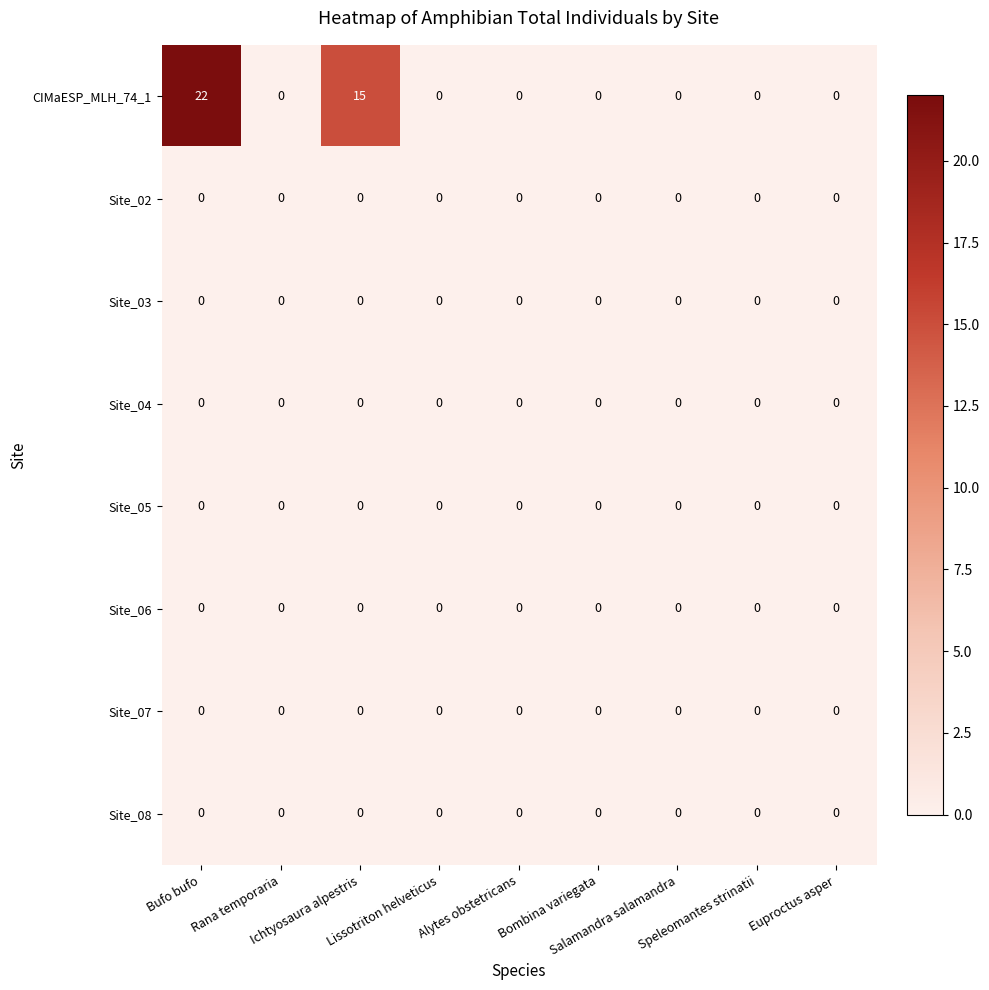

Which series has the widest spread of values?

CIMaESP_MLH_74_1